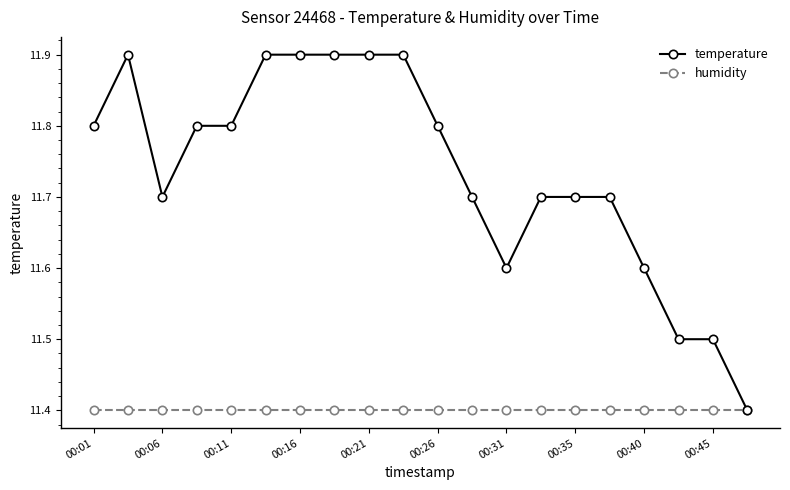

What are all the series names shown in the legend?

temperature, humidity